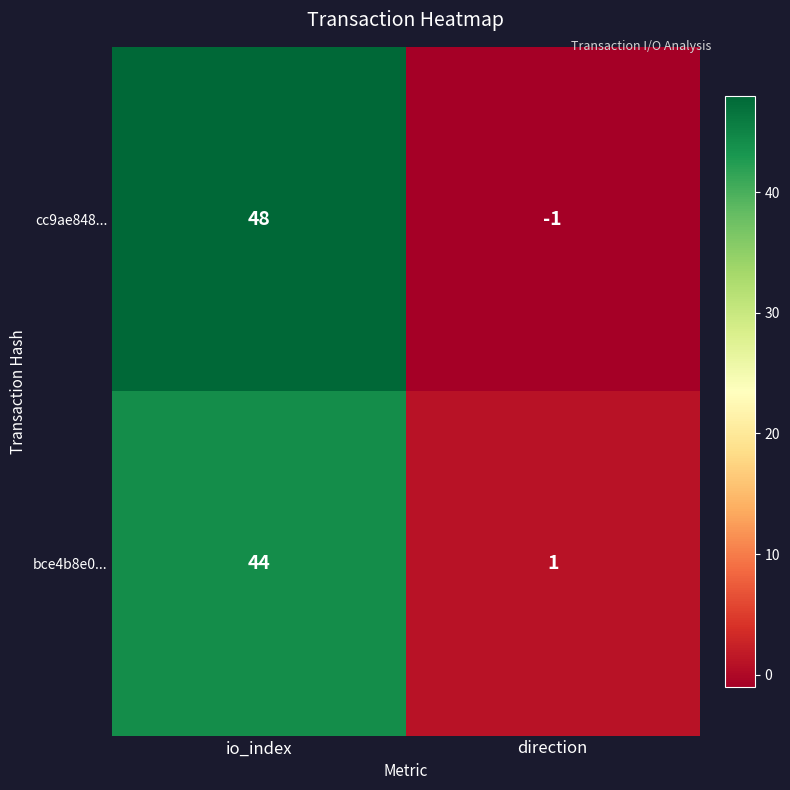

What is the smallest value displayed?

-1